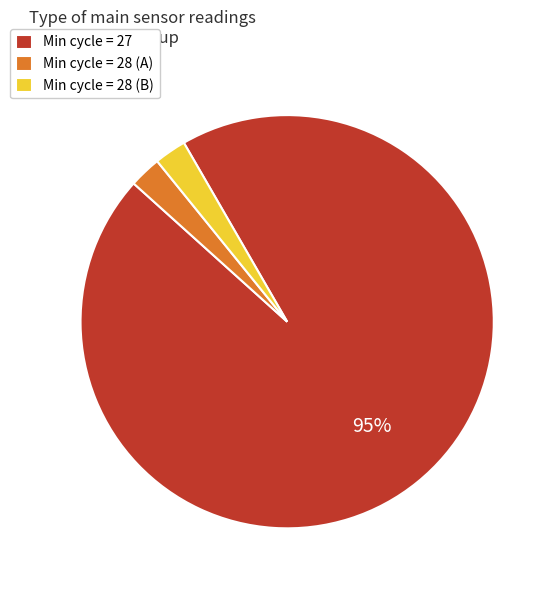

The Min cycle = 28 (A) slice represents 2% of the pie. True or false?

True